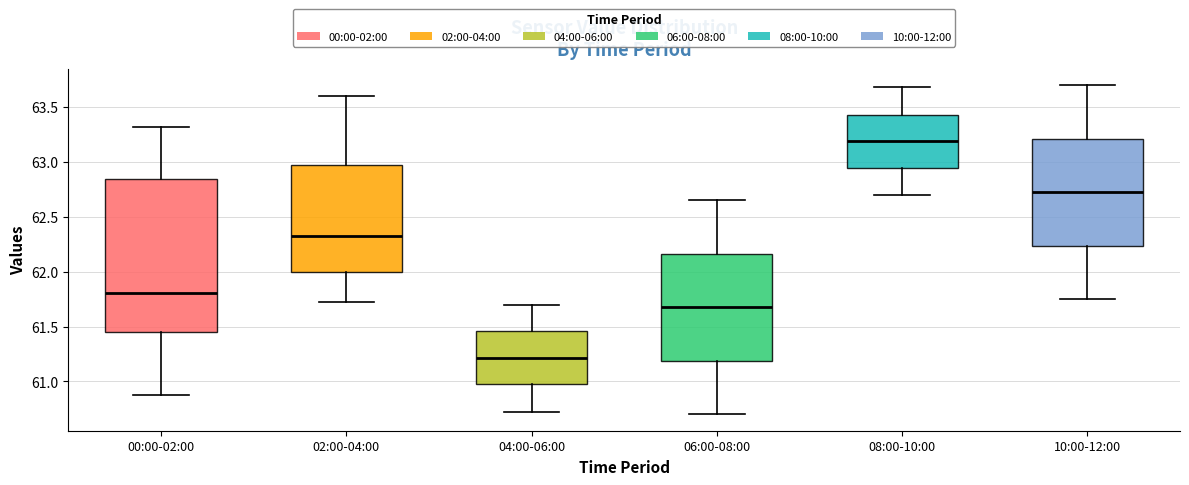

Comparing the boxes themselves (not the whiskers), which one is the tallest?

00:00-02:00